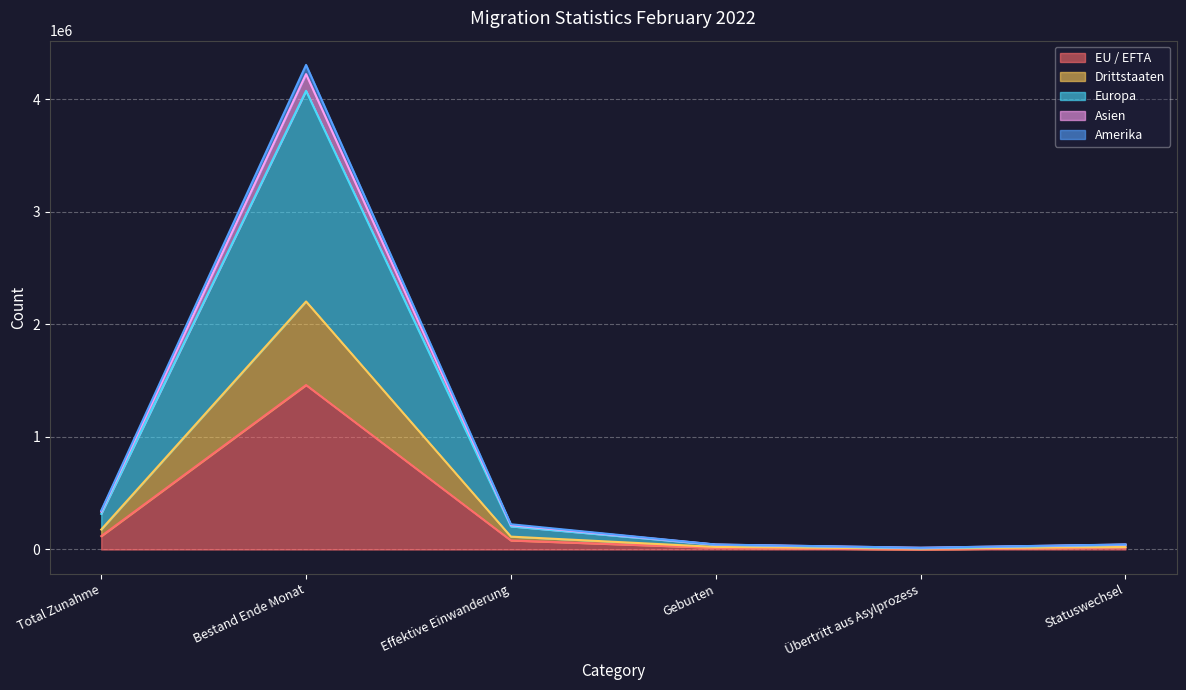

What is the label of the 3rd point from the left?

Effektive Einwanderung